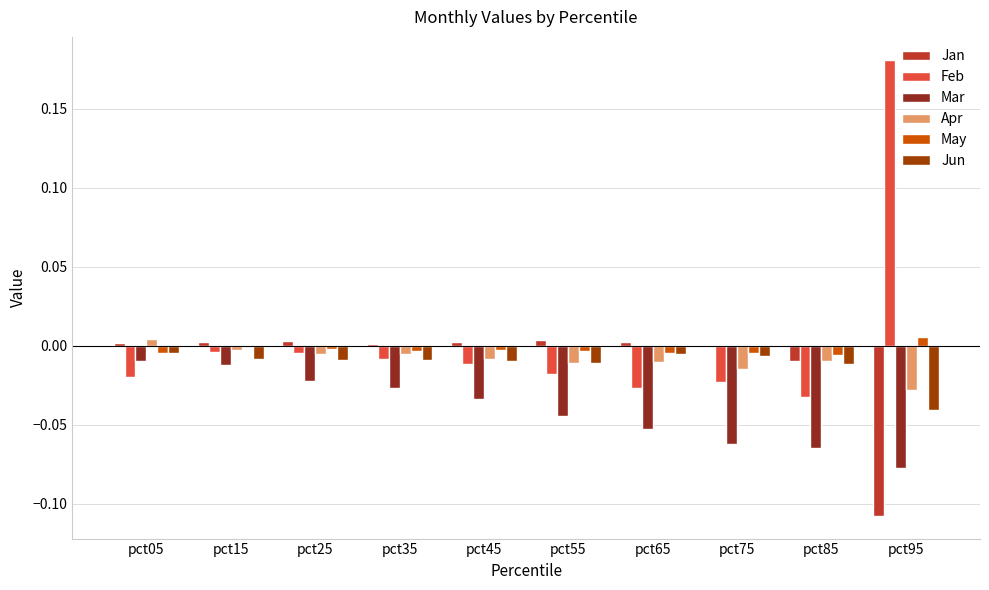

Count the number of categories in the chart.

10